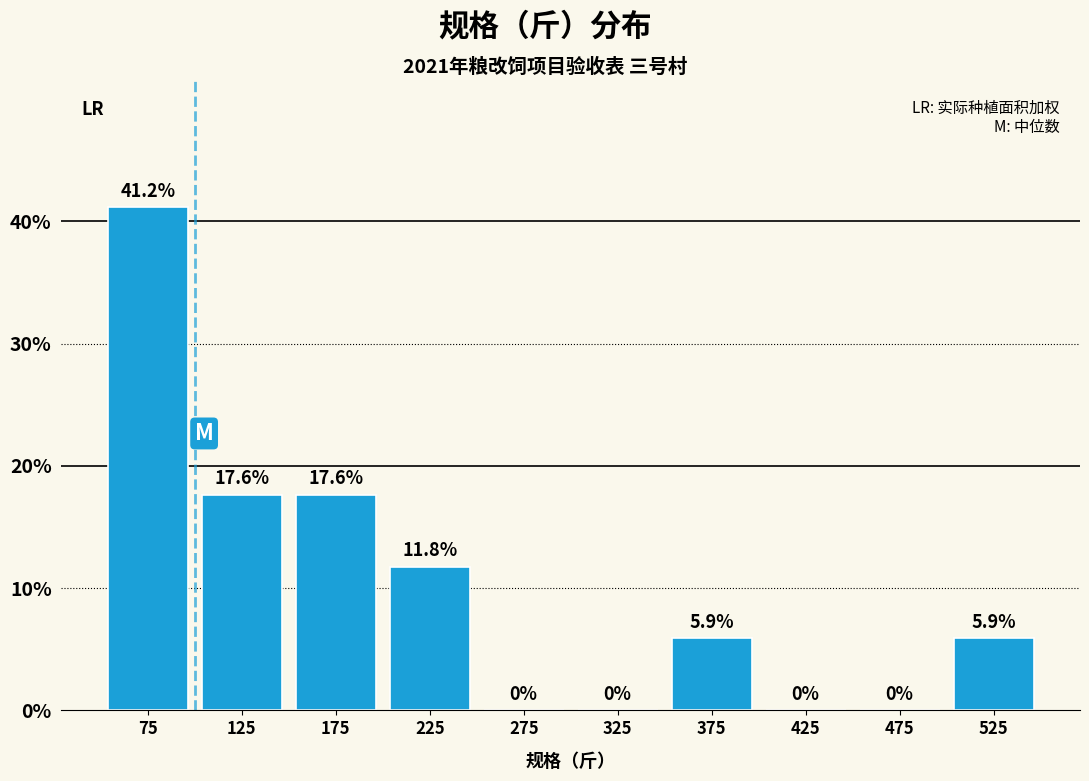

What is the height of the bar covering 200 to 250 on the x-axis?

11.8